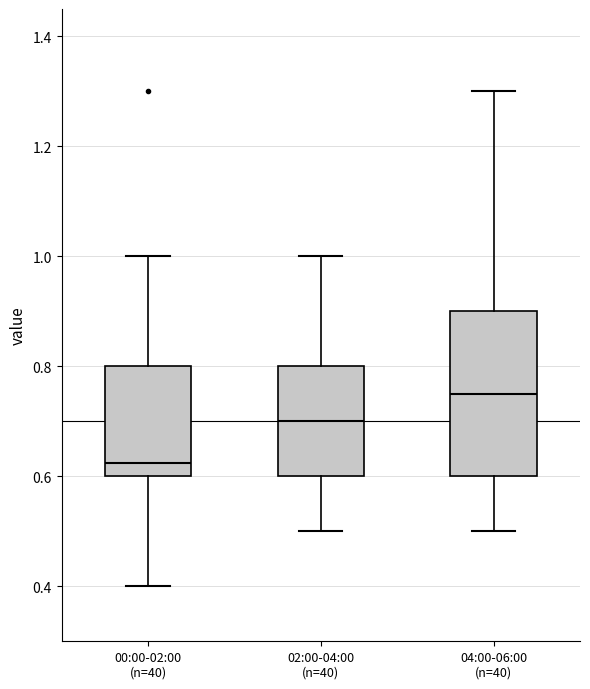

Which box is the tallest, from its lower edge to its upper edge?

04:00-06:00 (n=40)